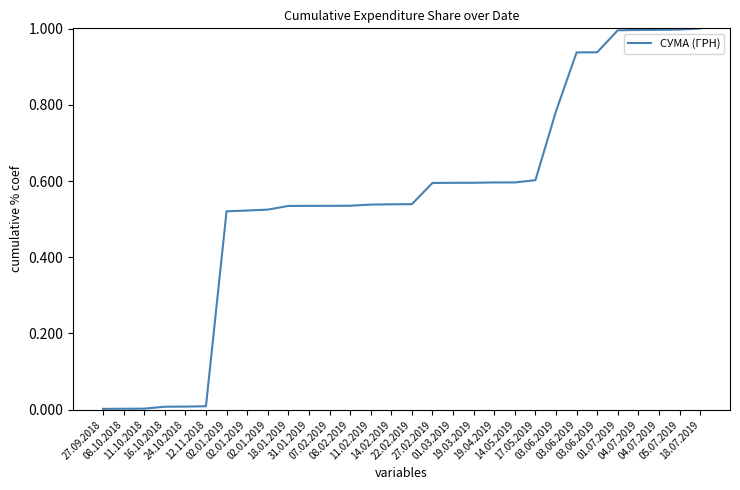

How many lines are shown in the chart?

1